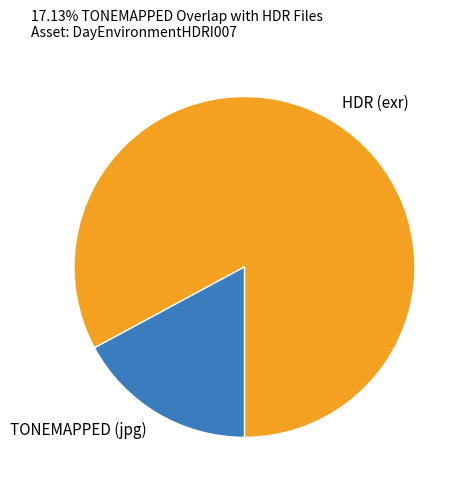

Which slice is the smallest?

TONEMAPPED (jpg)